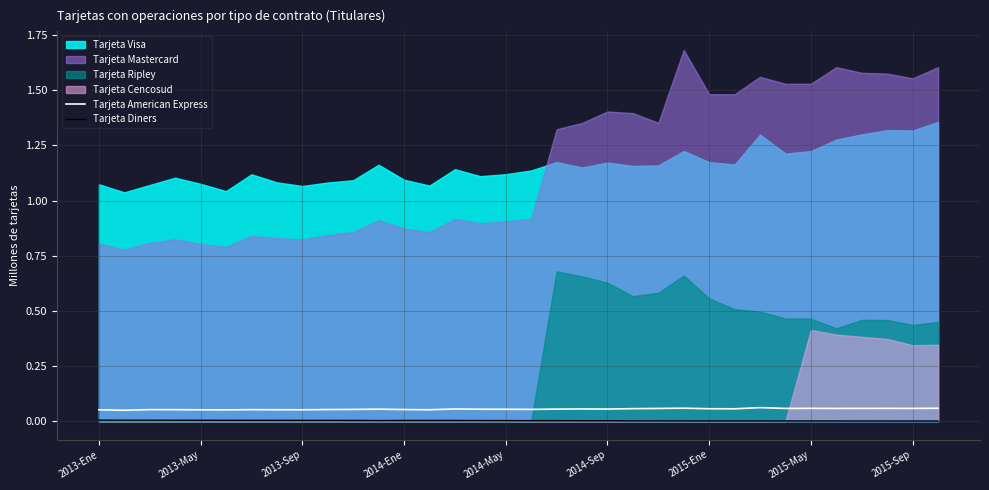

How many interior local valleys does the Tarjeta American Express series have?

10